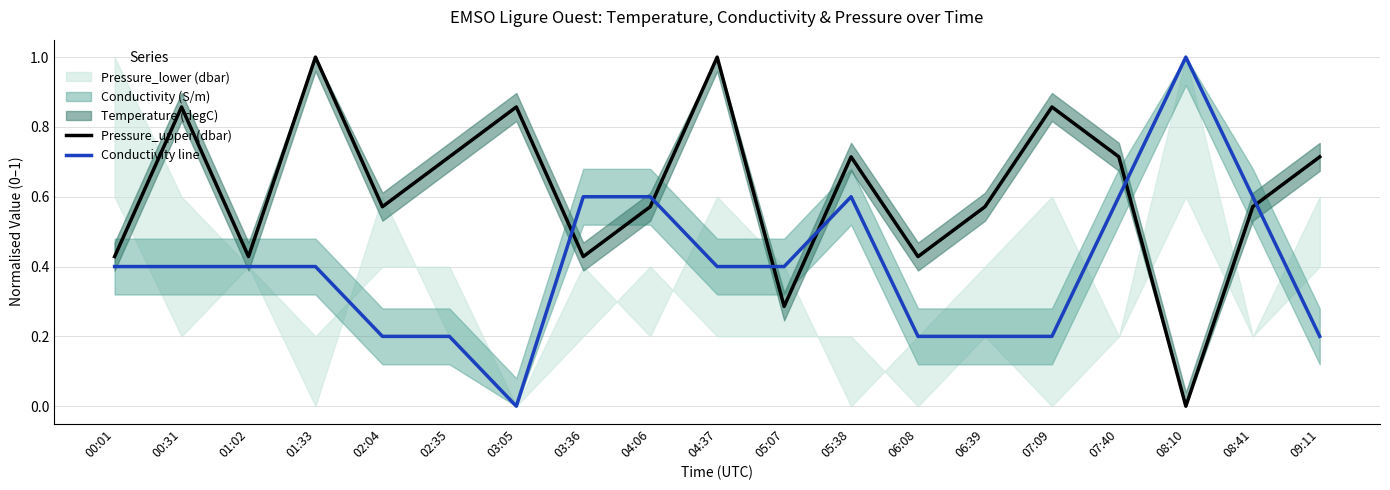

Which series has the largest range (max minus min)?

Pressure_upper (dbar)